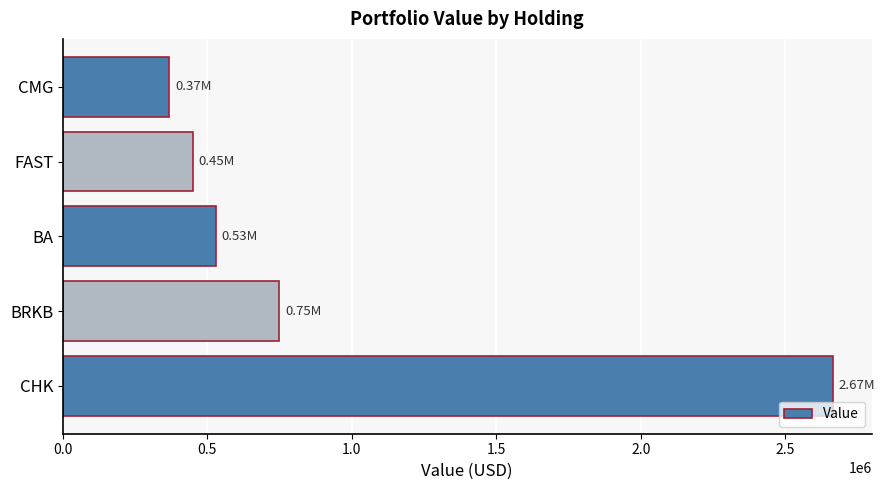

Are the bars horizontal?

Yes